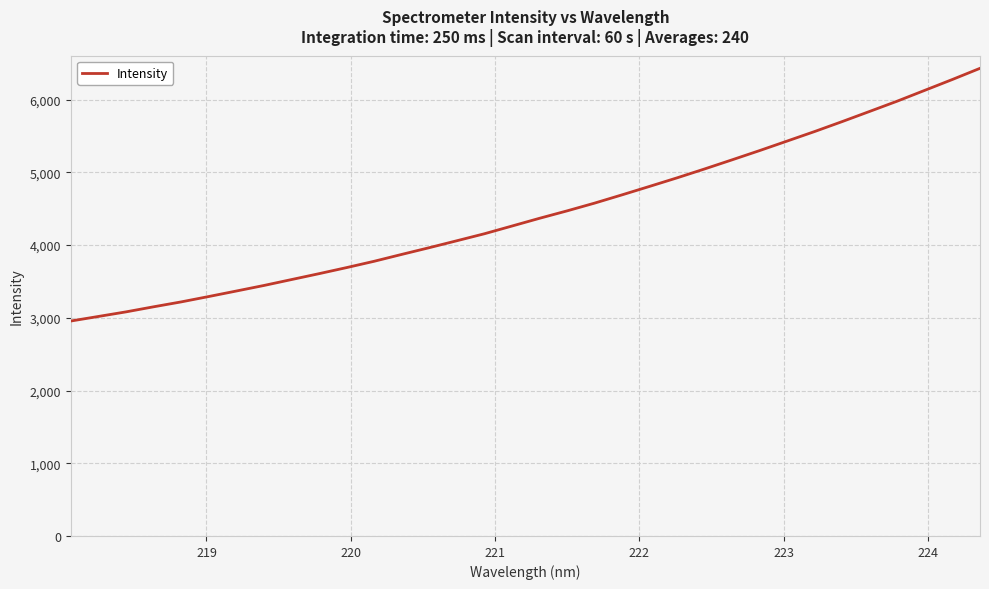

What is the maximum value shown in the chart?

6429.6